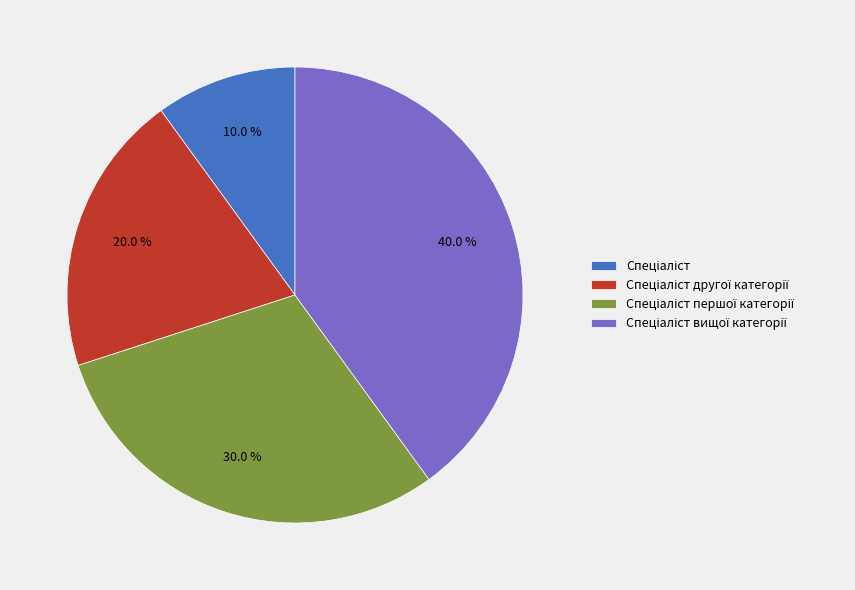

Is there any slice that represents more than half of the pie?

No